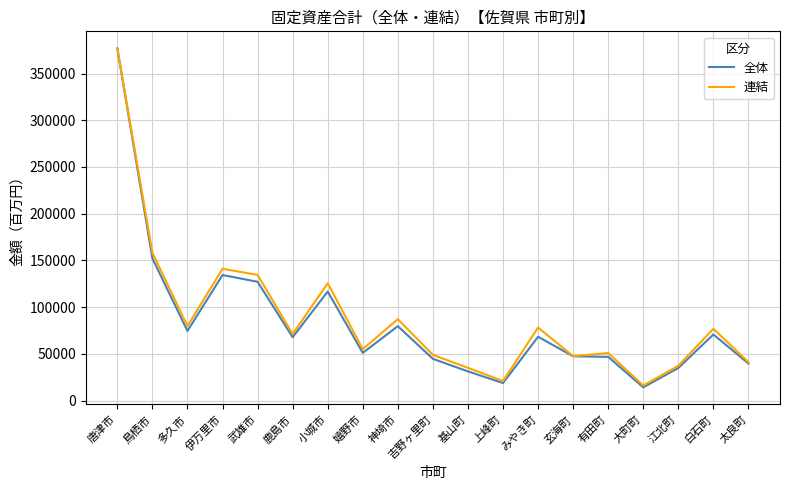

True or false: 連結 has more than 2 interior local peaks.

True